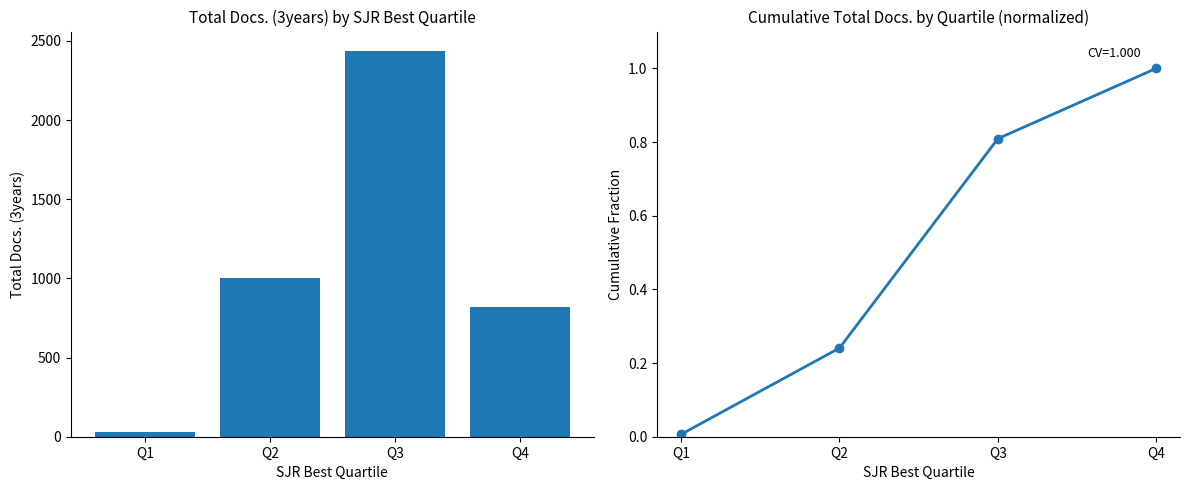

List the series in order of their overall mean, lowest first.

Cumulative Docs., Total Docs. (3years)